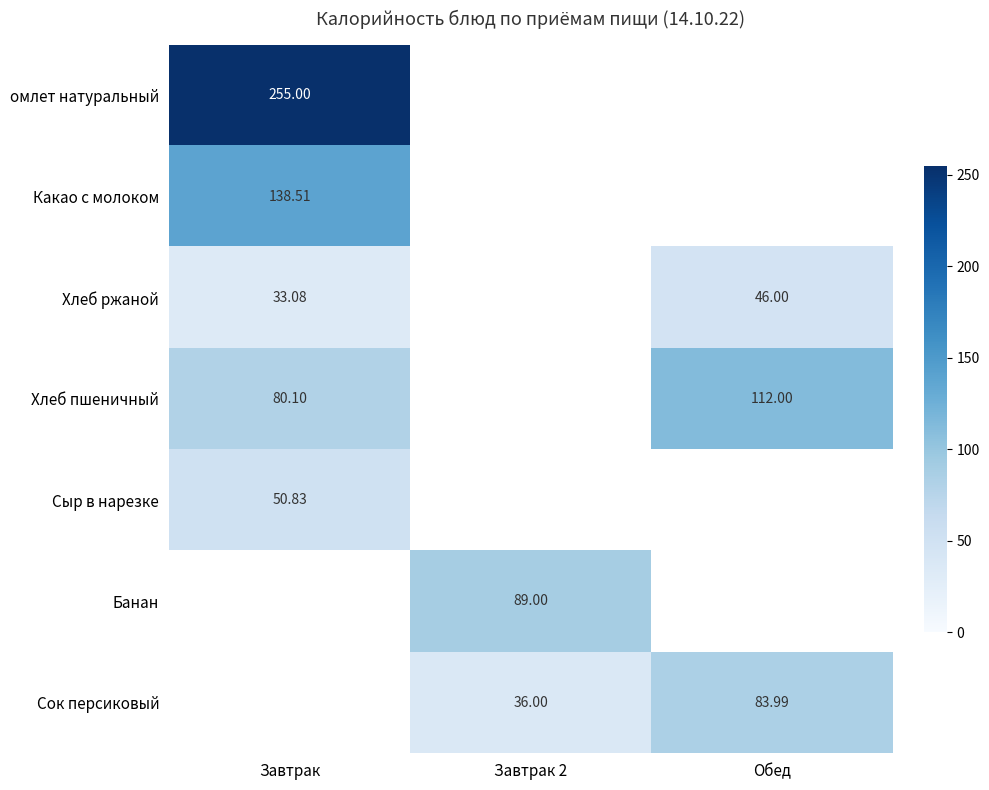

Is the value of Хлеб пшеничный at Обед greater than the value of Сыр в нарезке at Завтрак?

Yes